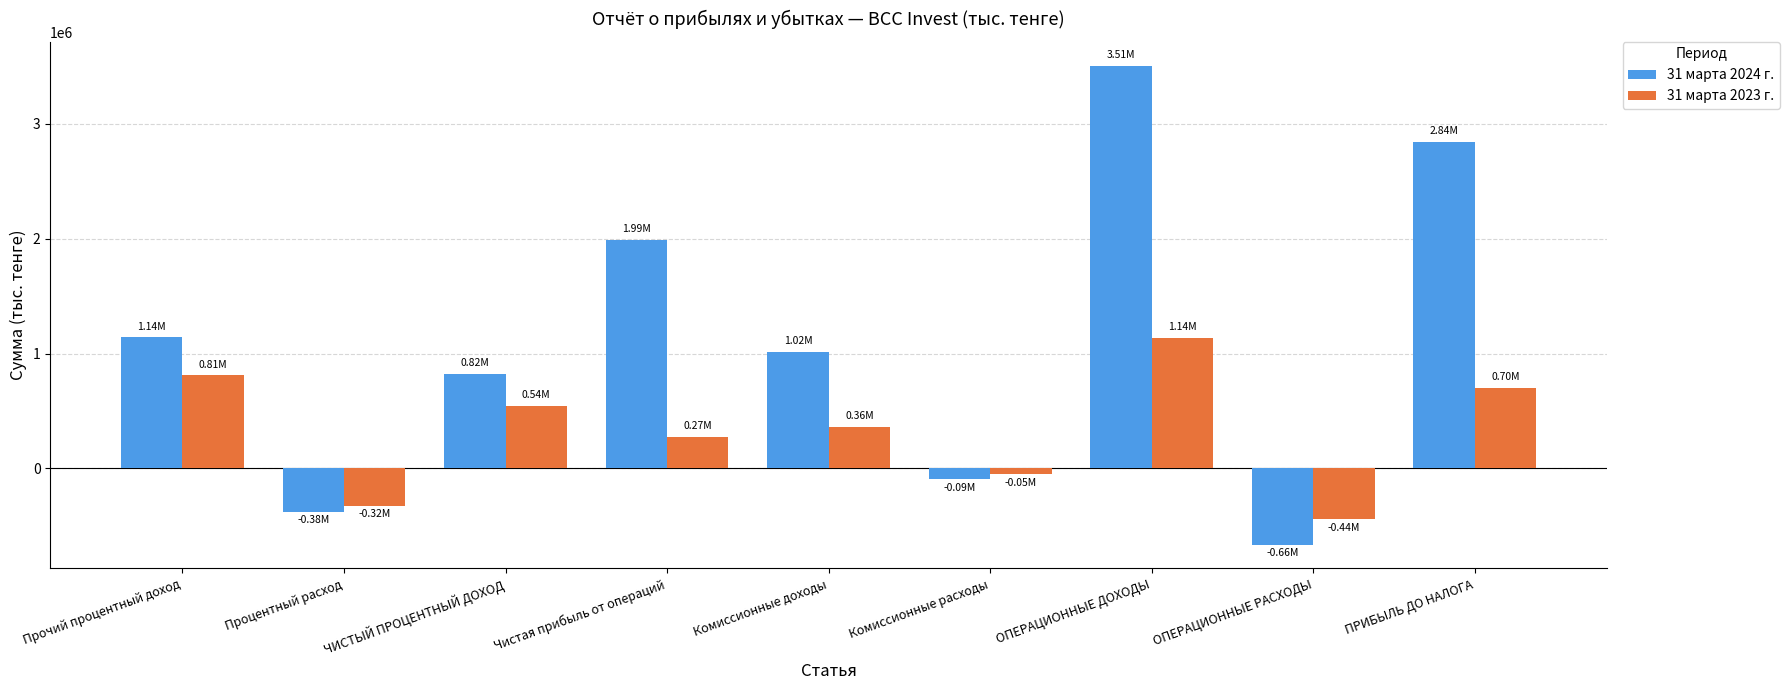

List the series in order of their peak value, highest first.

31 марта 2024 г., 31 марта 2023 г.